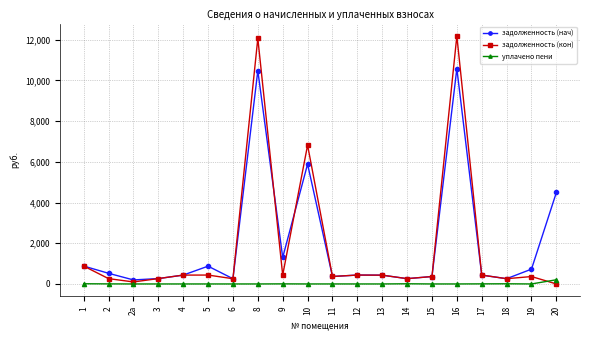

What is the value of the задолженность (кон) point at the 11th from the left?

366.4